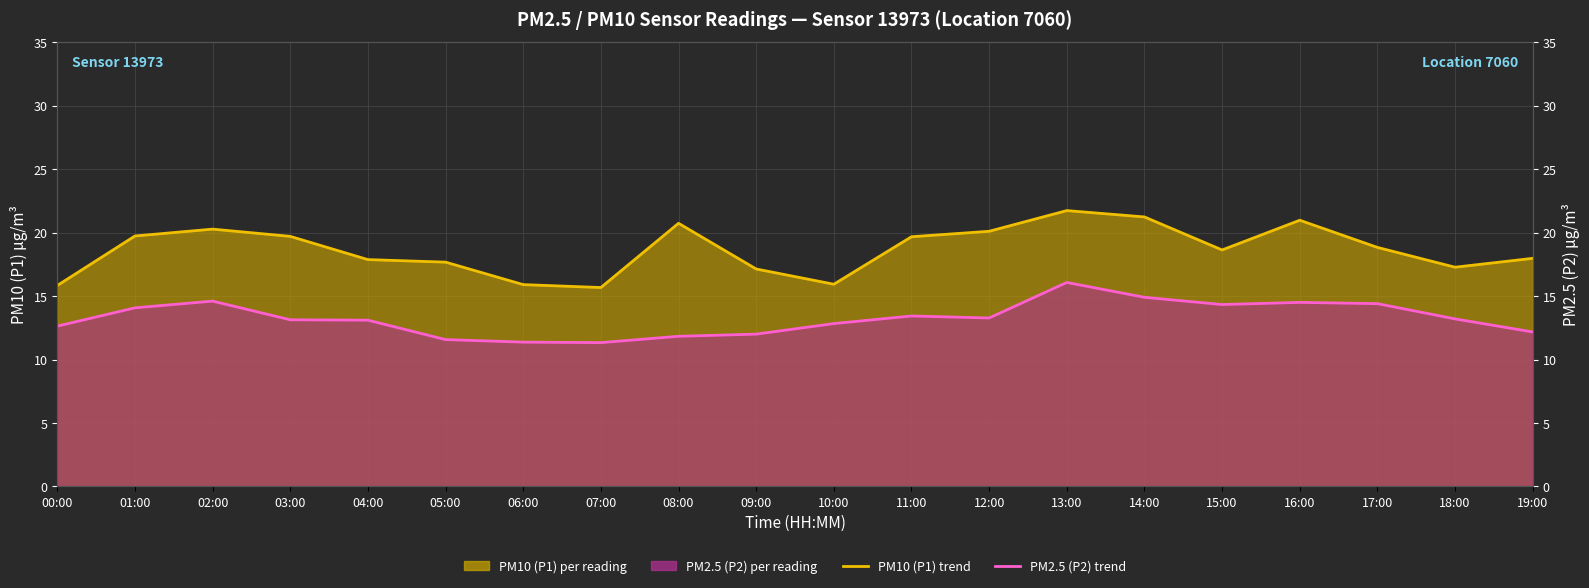

Where is the first local minimum for PM10 (P1) trend?

07:00